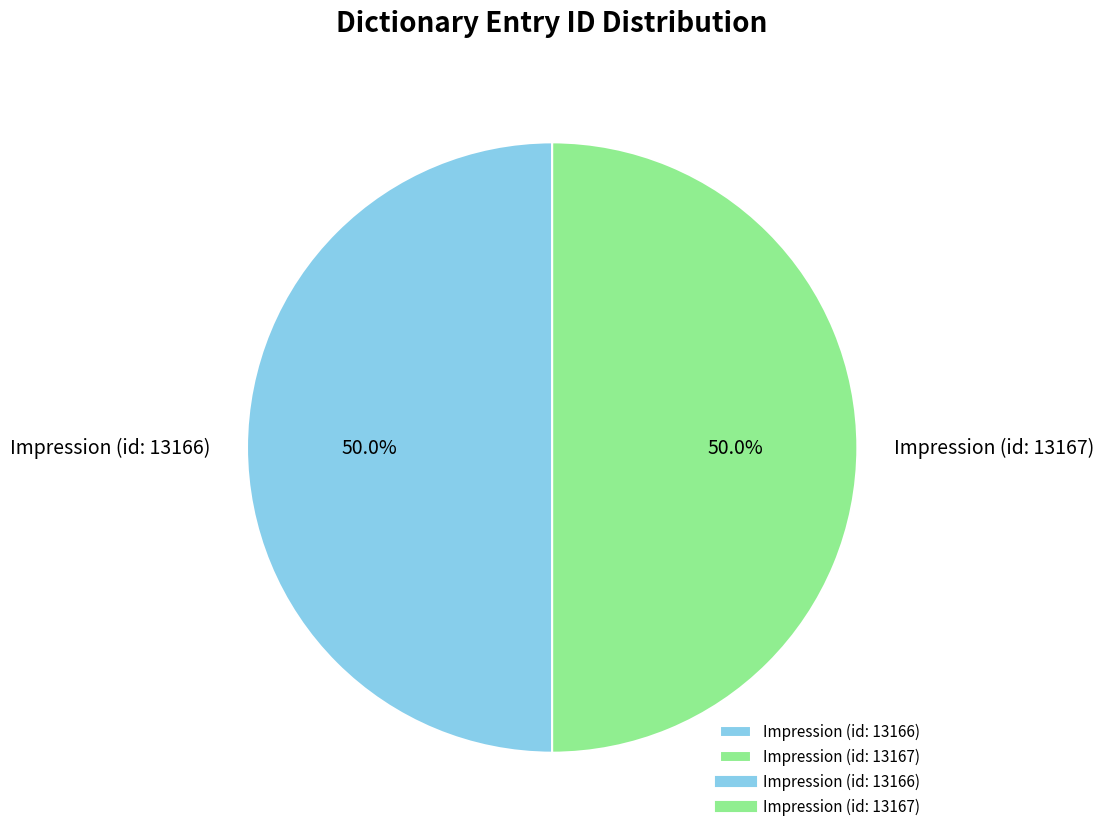

What percentage is the Impression (id: 13167) slice, to the nearest percent?

50%